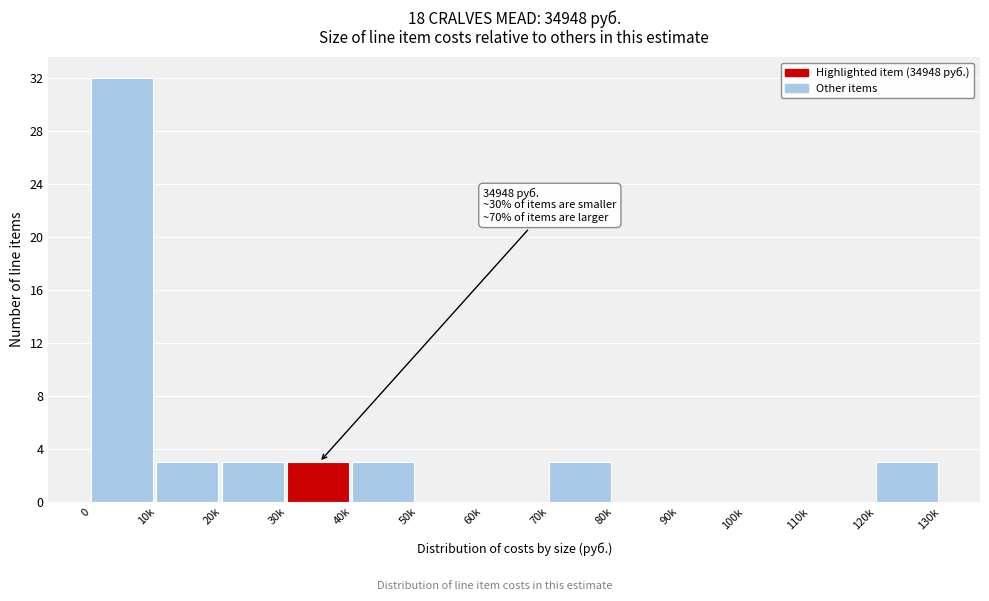

Reading left to right, extract all data points from this chart.

0=32	10k=3	20k=3	30k=3	40k=3	50k=0	60k=0	70k=3	80k=0	90k=0	100k=0	110k=0	120k=3